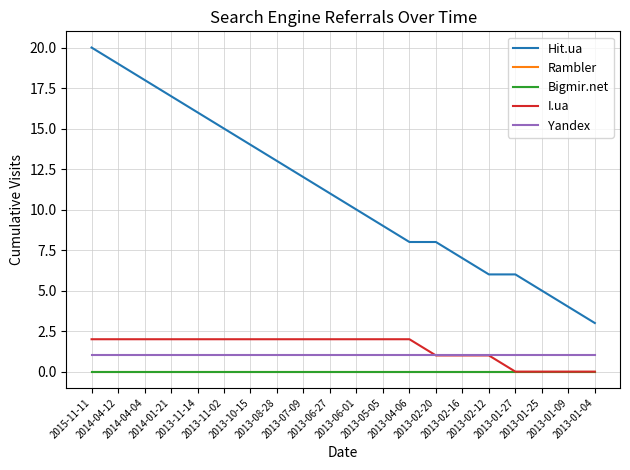

Where is Yandex nearest to the value 1?

2015-11-11